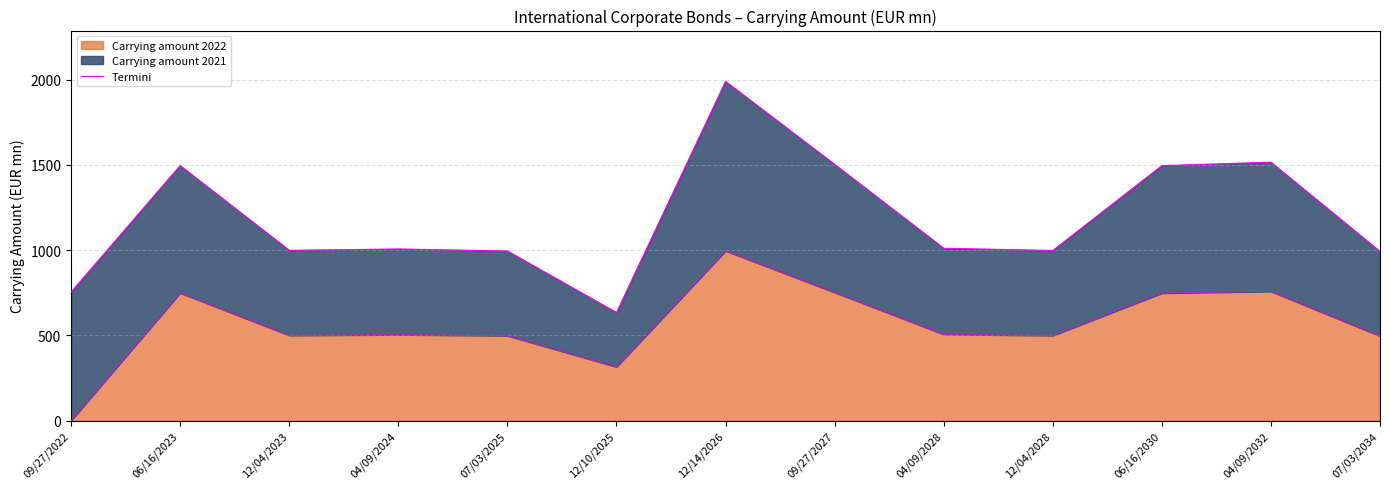

True or false: the data shows 1364 at 12/04/2028.

False